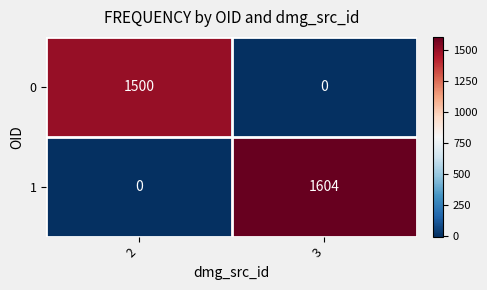

What is the difference between the highest and lowest values at 2?

1500